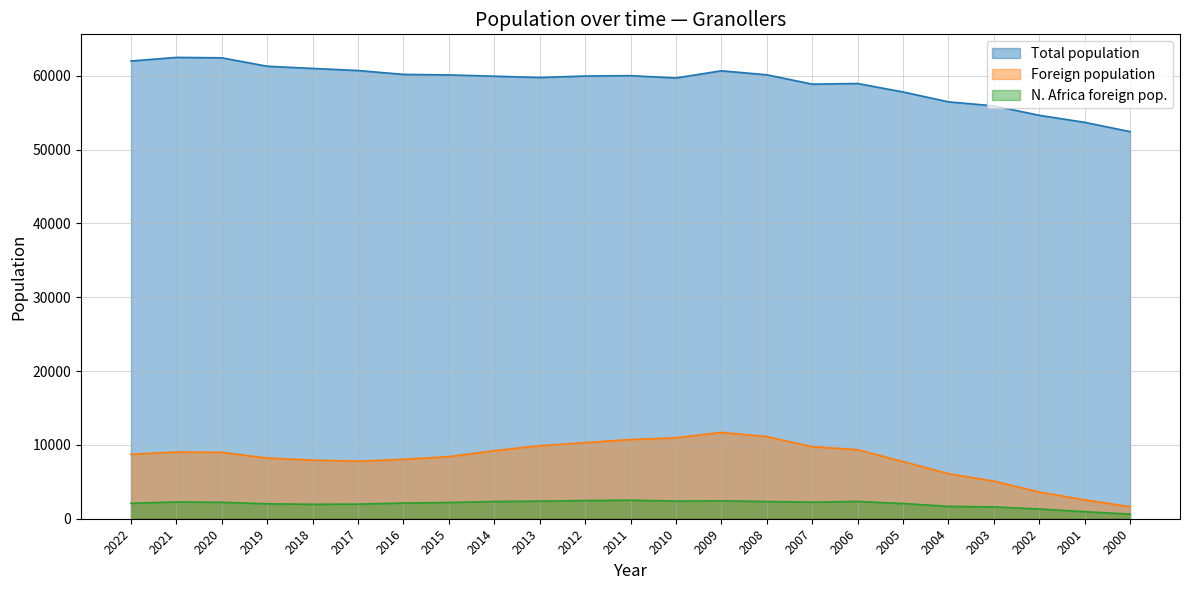

Rank the categories by N. Africa foreign pop. value from lowest to highest.

2000, 2001, 2002, 2003, 2004, 2018, 2017, 2019, 2005, 2022, 2016, 2015, 2020, 2007, 2021, 2008, 2014, 2006, 2013, 2010, 2009, 2012, 2011